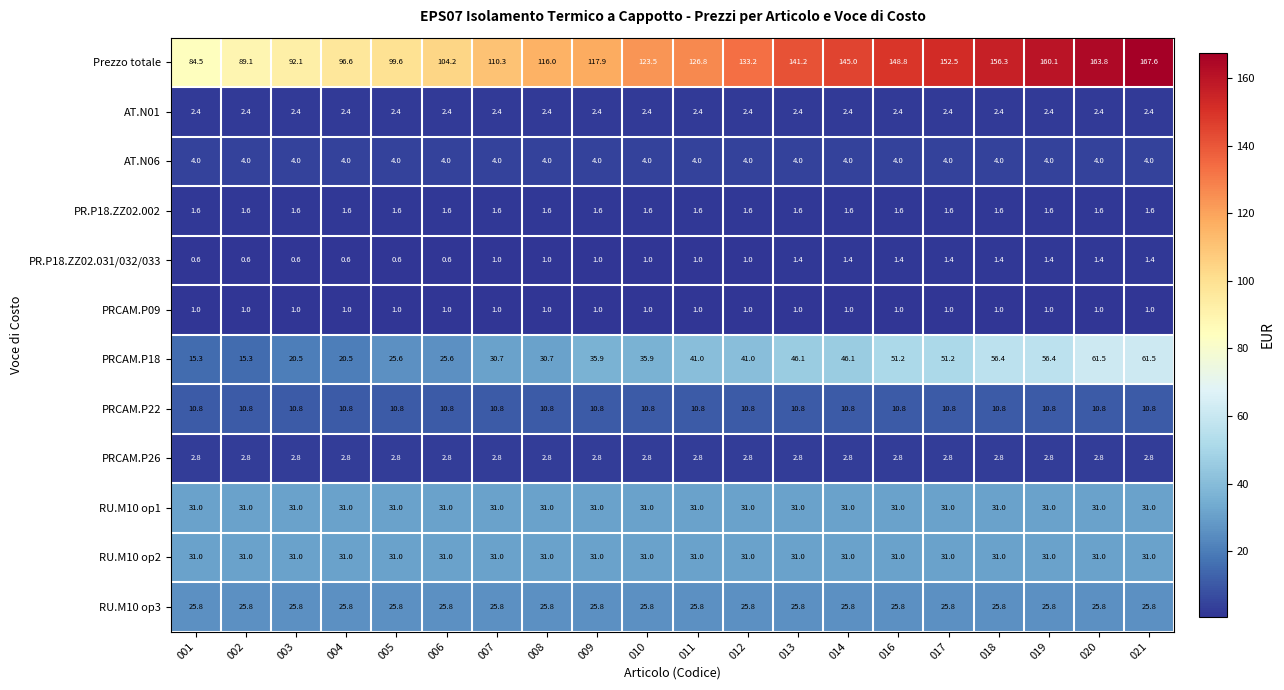

Which series has the largest total across all categories?

Prezzo totale